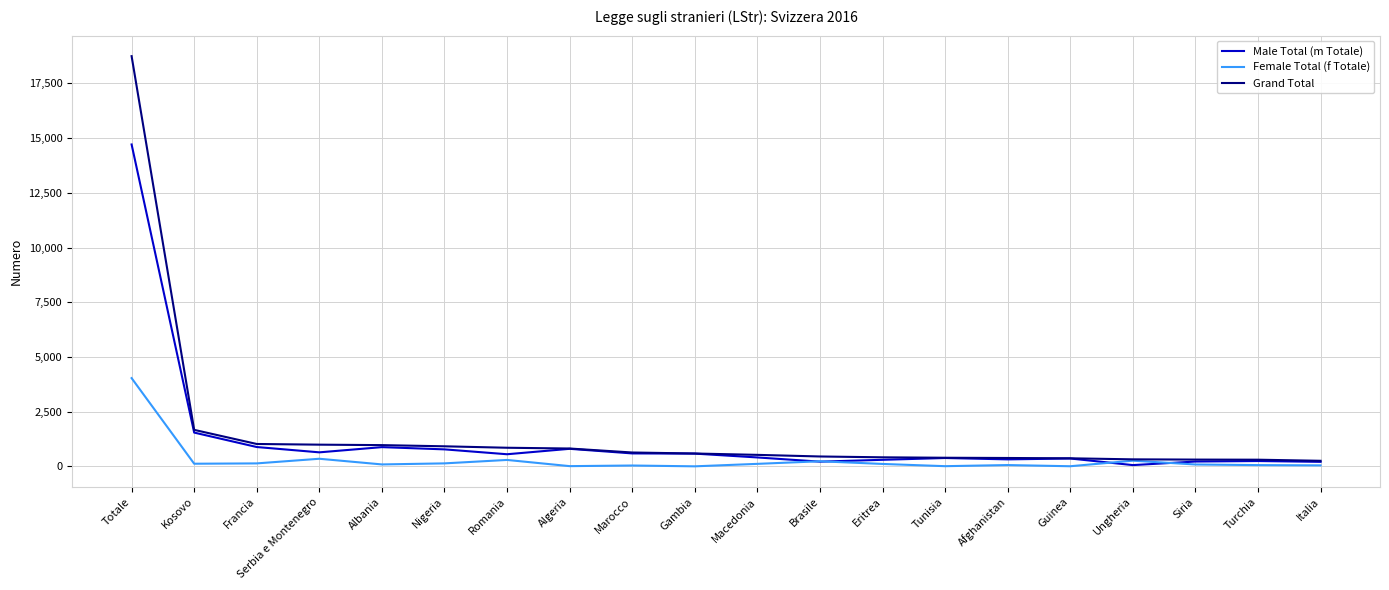

At which label does Female Total (f Totale) reach its peak?

Totale